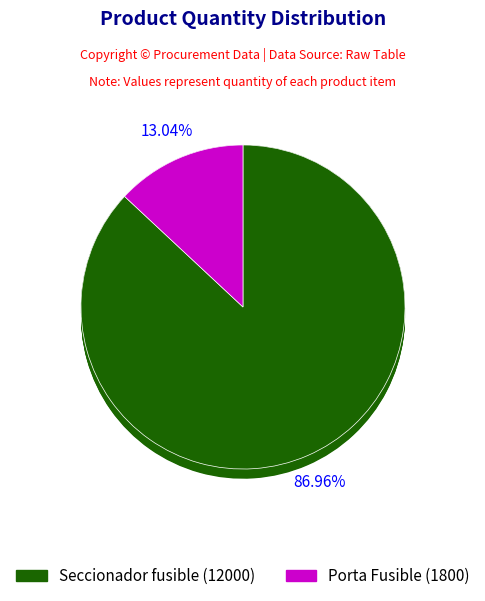

What is the majority slice?

Seccionador fusible (12000)